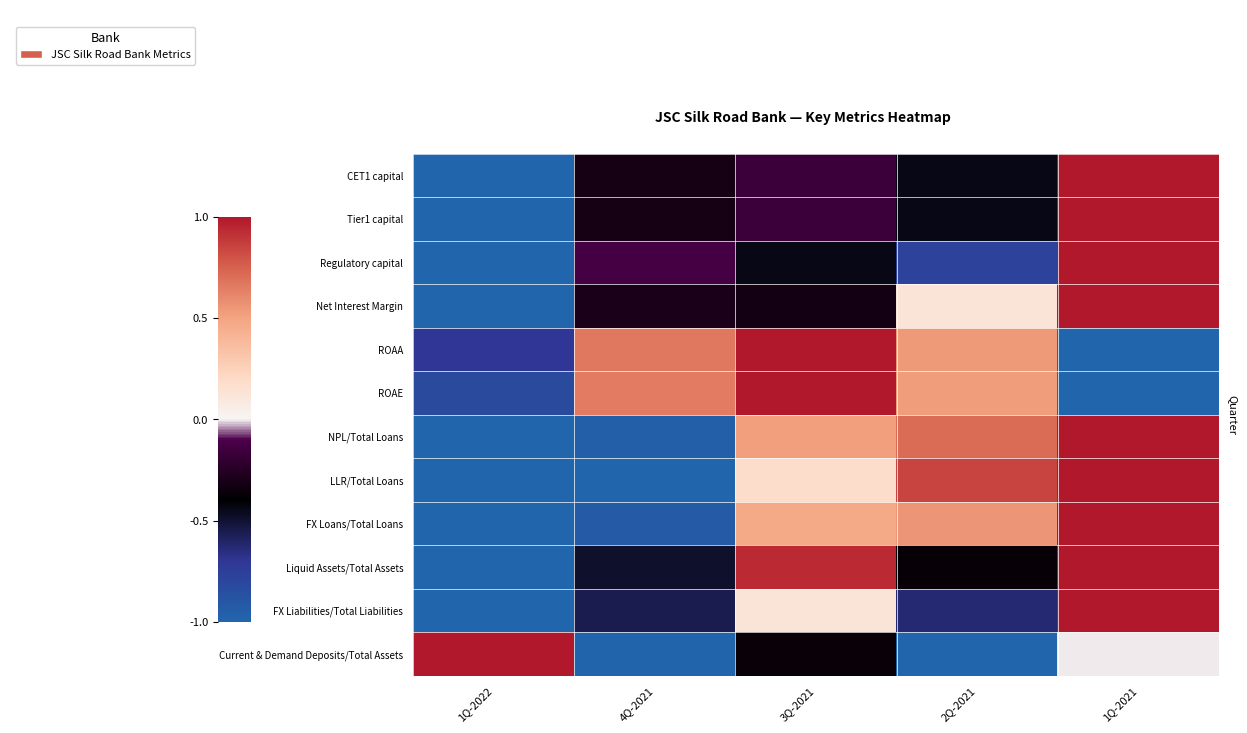

Rank the series by their maximum value, from highest to lowest.

CET1 capital, Tier1 capital, Regulatory capital, Net Interest Margin, ROAA, ROAE, NPL/Total Loans, LLR/Total Loans, FX Loans/Total Loans, Liquid Assets/Total Assets, FX Liabilities/Total Liabilities, Current & Demand Deposits/Total Assets